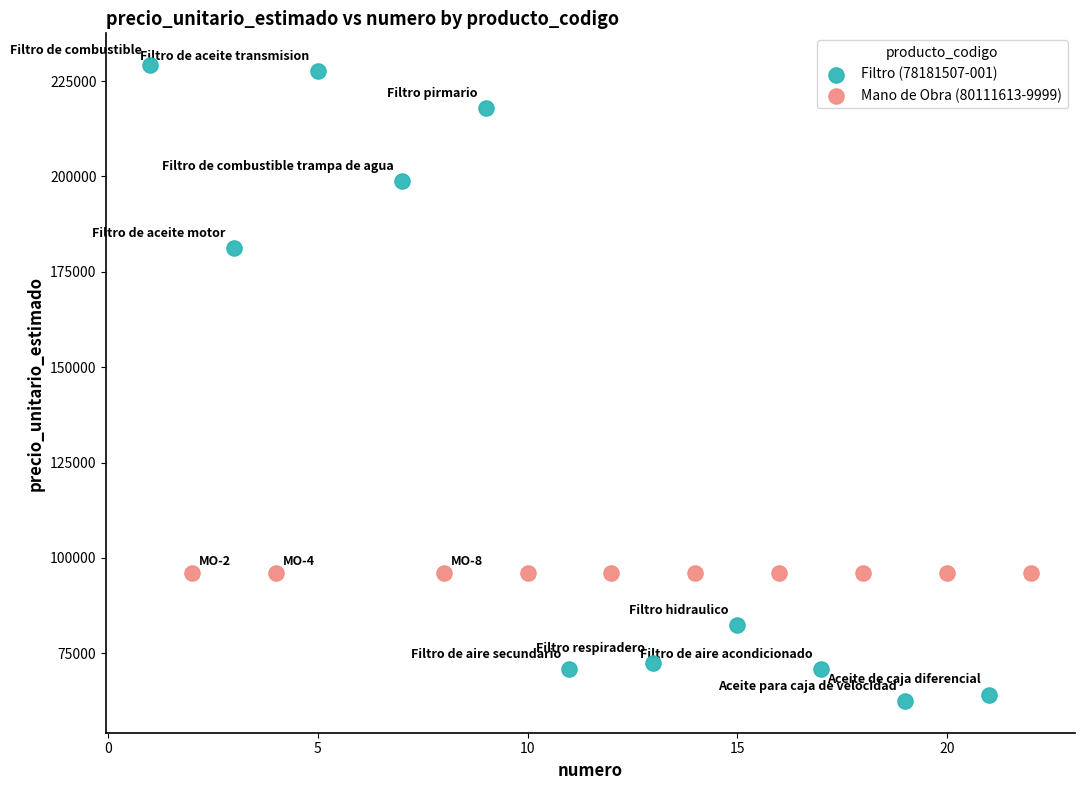

Which series reaches the minimum Y coordinate?

Filtro (78181507-001)